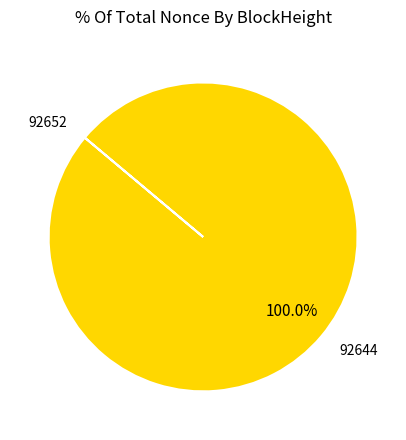

To the nearest percent, what percentage of the pie is 92644?

100%